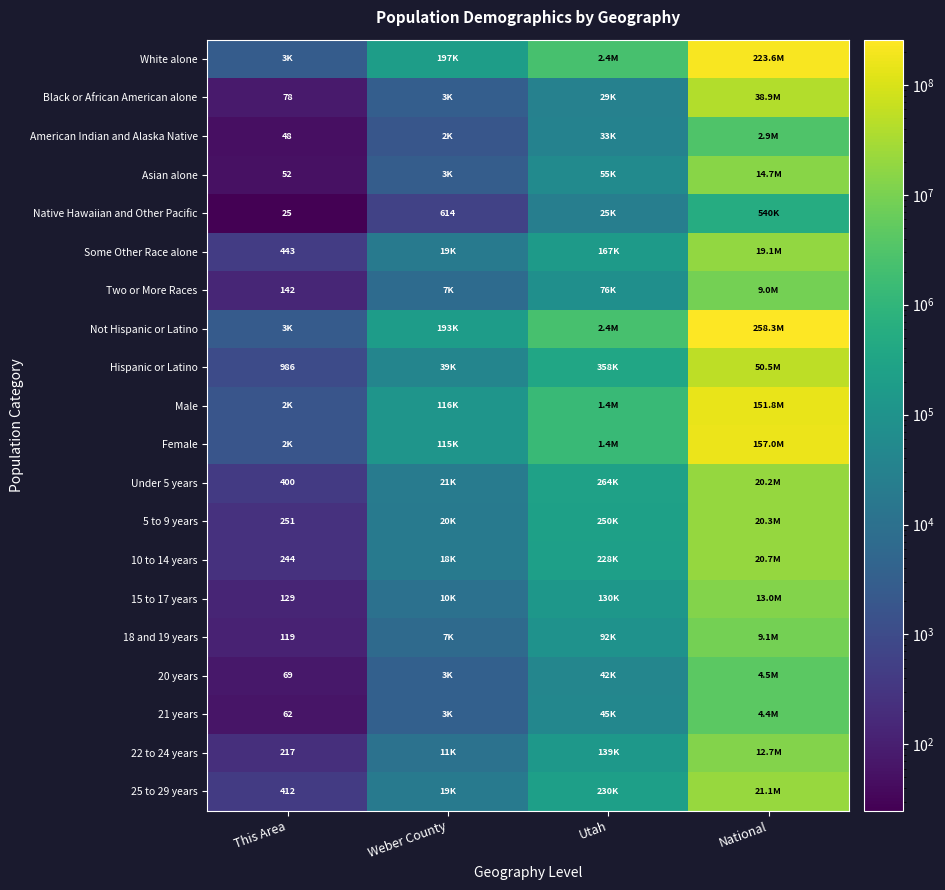

Is it true that Two or More Races equals 142 at This Area?

True